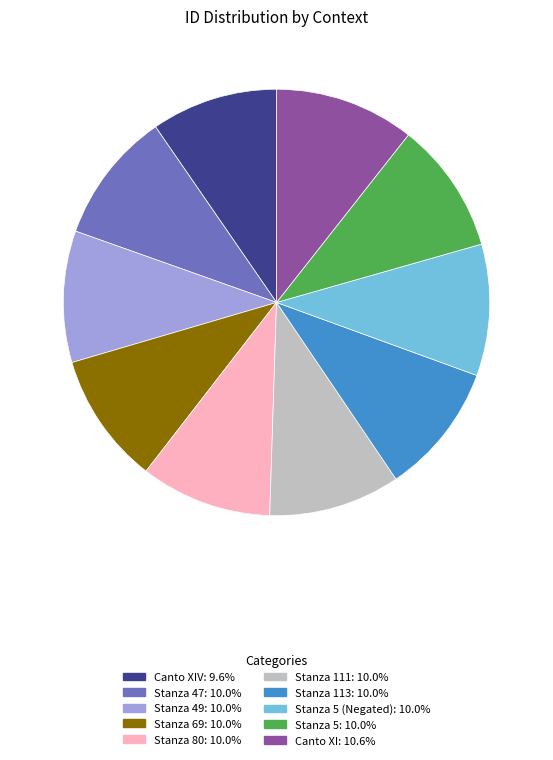

Is there any slice that represents more than half of the pie?

No